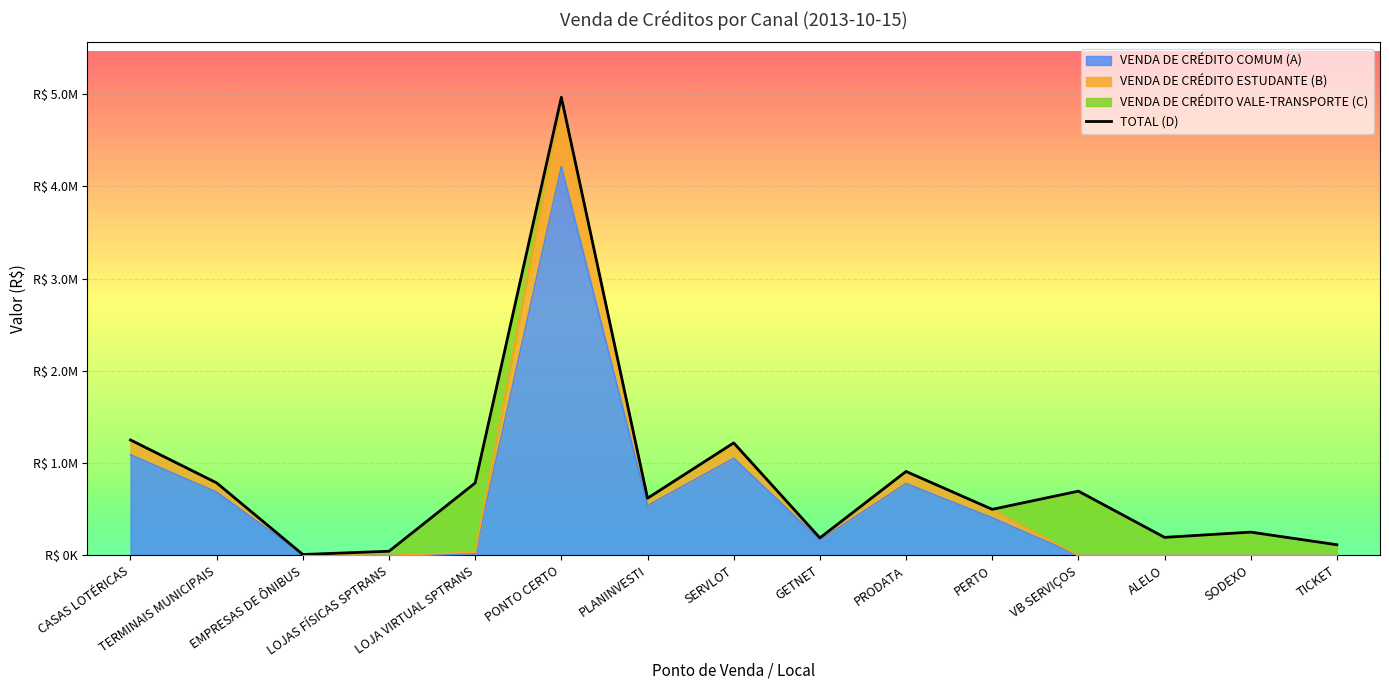

Rank the categories by value from highest to lowest.

PONTO CERTO, CASAS LOTÉRICAS, SERVLOT, PRODATA, TERMINAIS MUNICIPAIS, LOJA VIRTUAL SPTRANS, VB SERVIÇOS, PLANINVESTI, PERTO, SODEXO, ALELO, GETNET, TICKET, LOJAS FÍSICAS SPTRANS, EMPRESAS DE ÔNIBUS